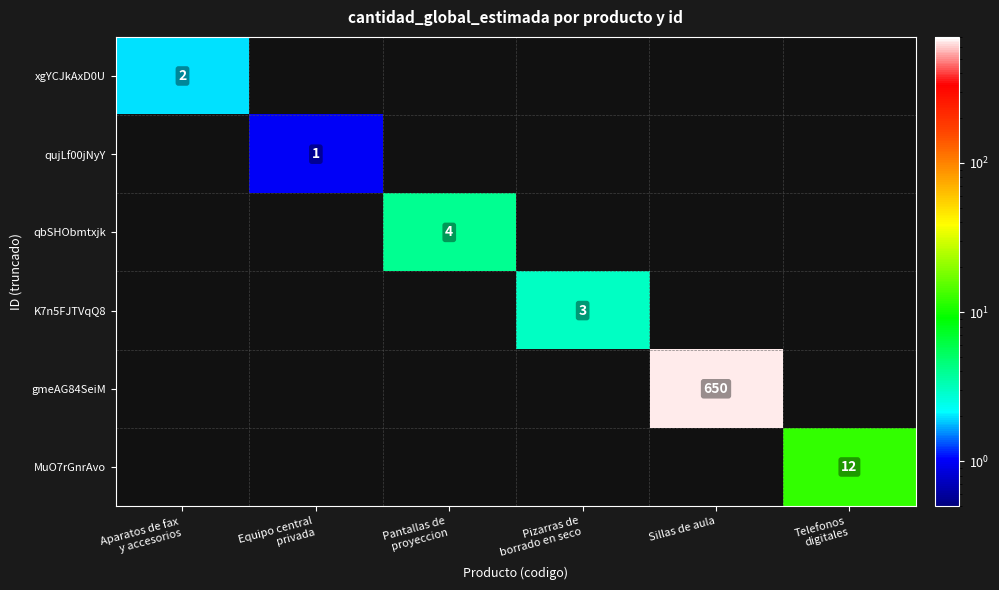

At which category does the chart reach its peak across all series?

Sillas de aula